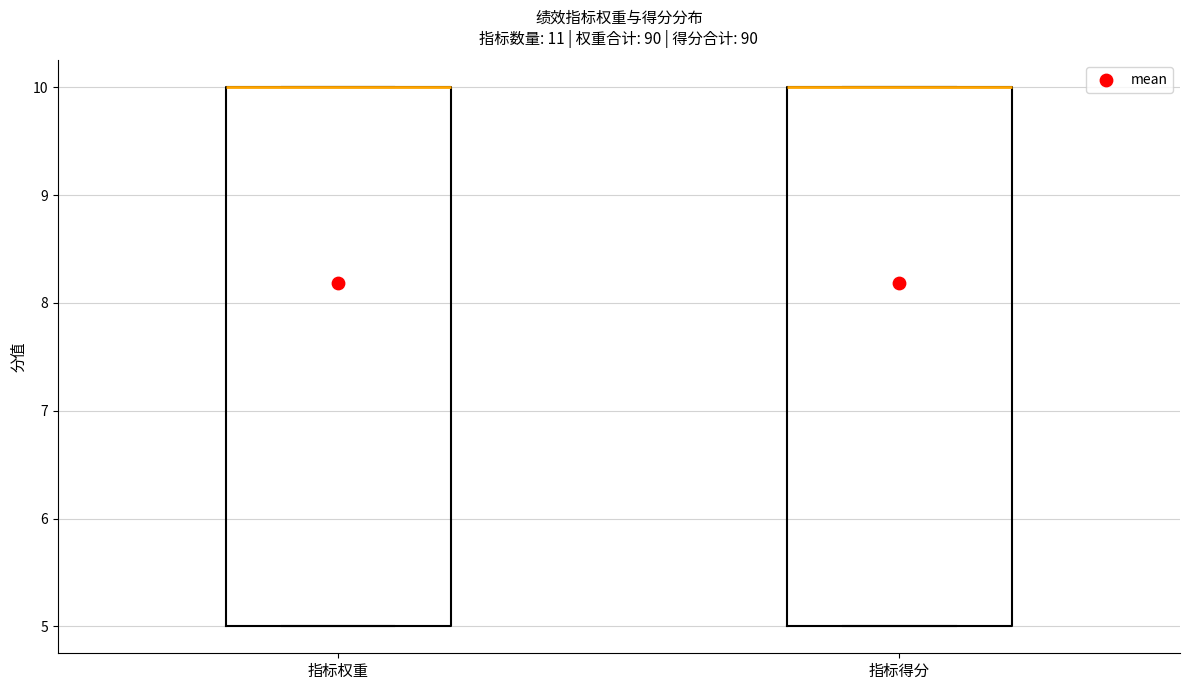

Where is the lower edge of the box for 指标得分 on the y-axis? The values are not printed on the chart, so give them approximately, as read against the axis.

5